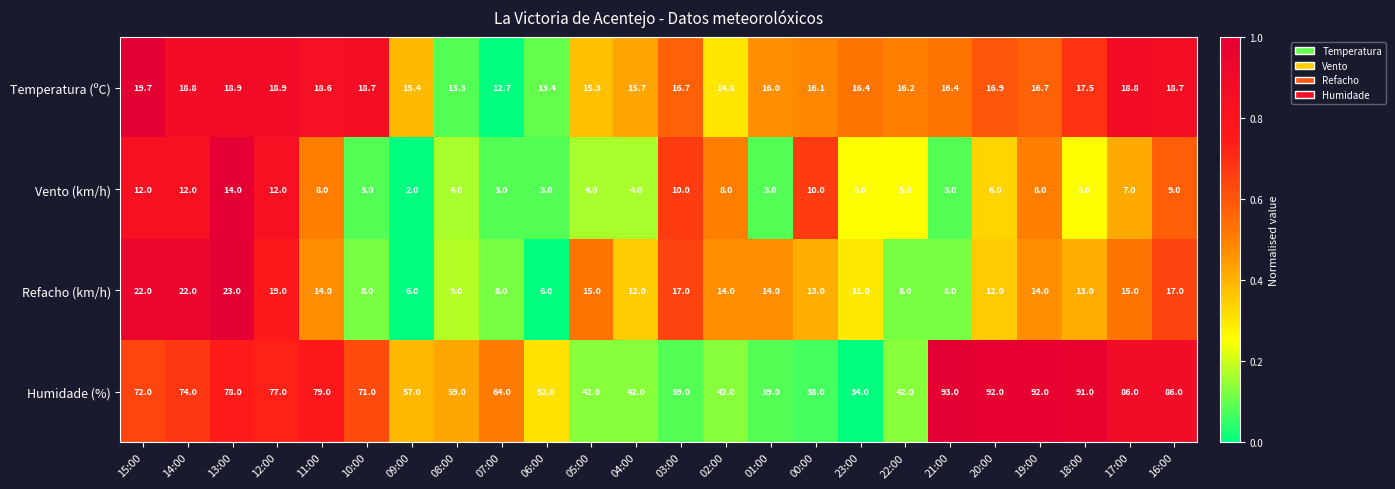

What is the spread (max minus min) of values at 08:00?

55.0